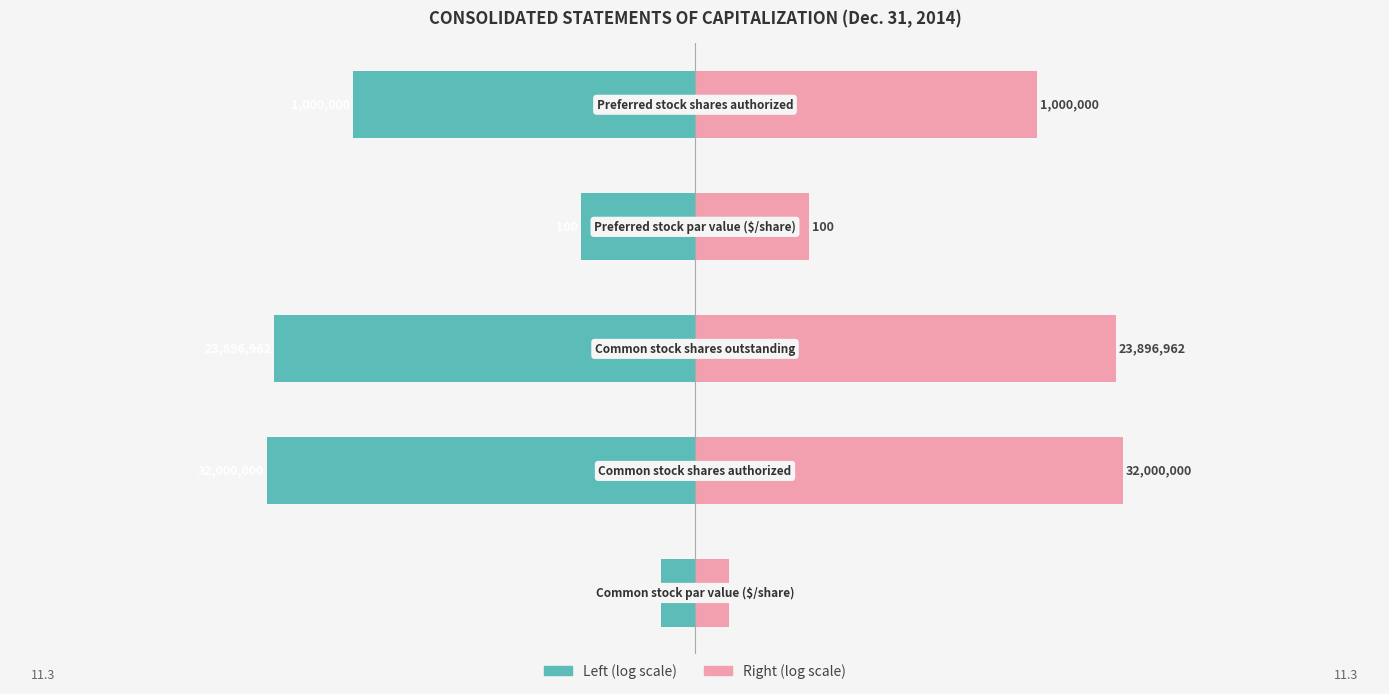

What is the value of the Dec. 31, 2014 (log scale left) bar at the 5th from the left?

-6.0